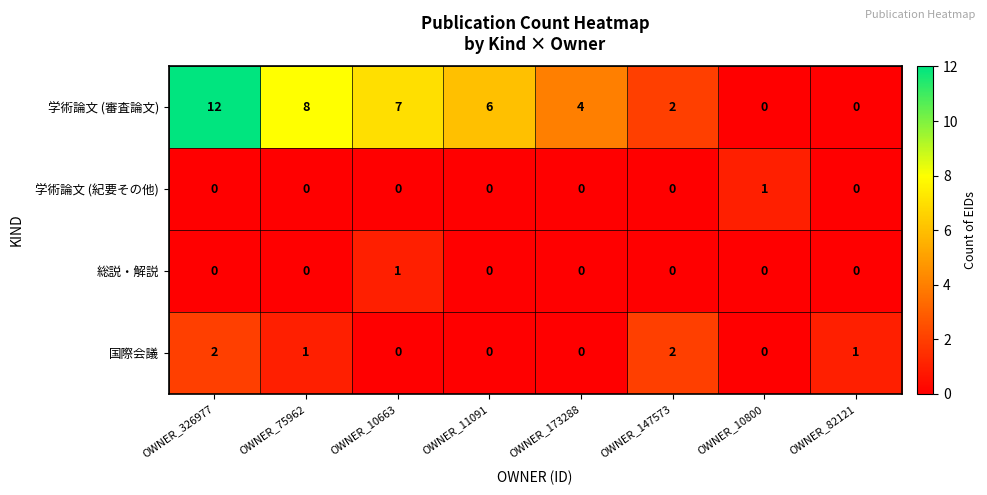

What is the sum of the 学術論文 (審査論文) values at OWNER_173288 and OWNER_82121?

4